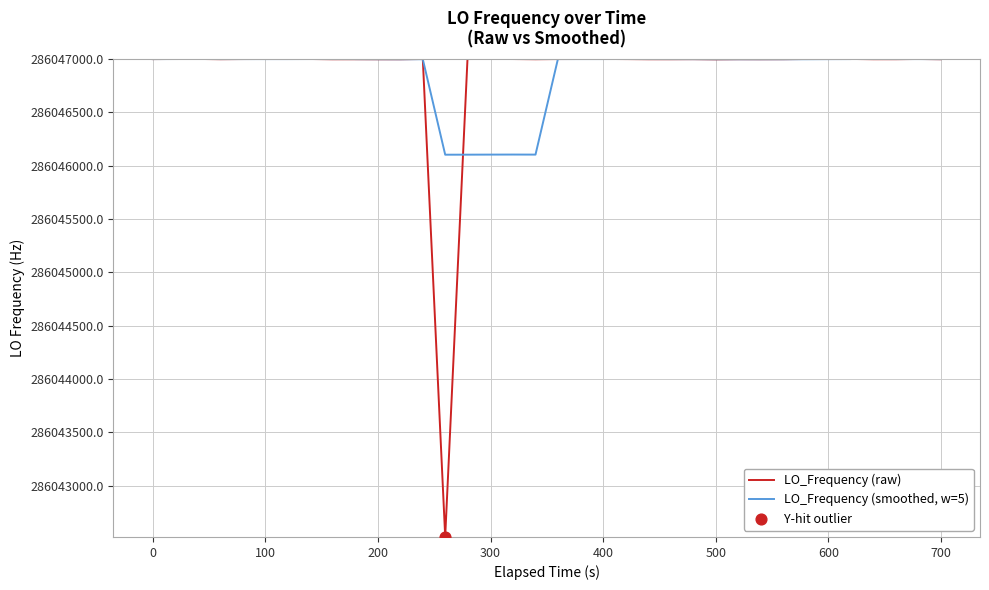

Which series has the widest spread of values?

LO_Frequency (raw)